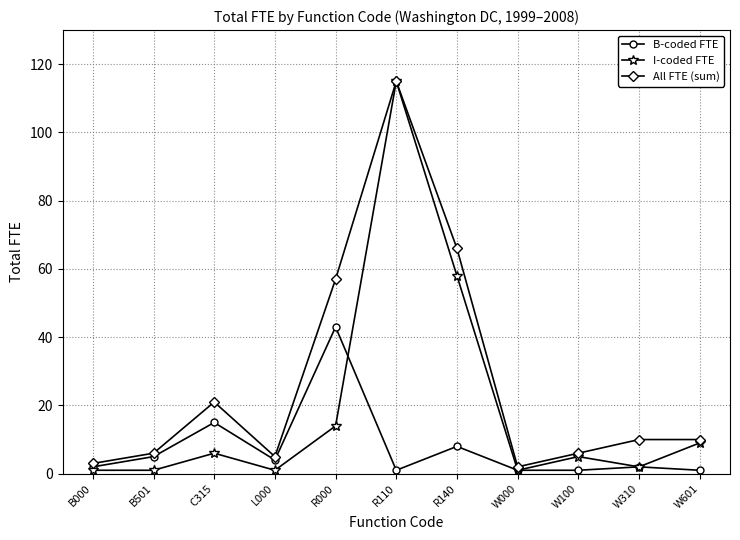

At which label is B-coded FTE closest to 22?

C315